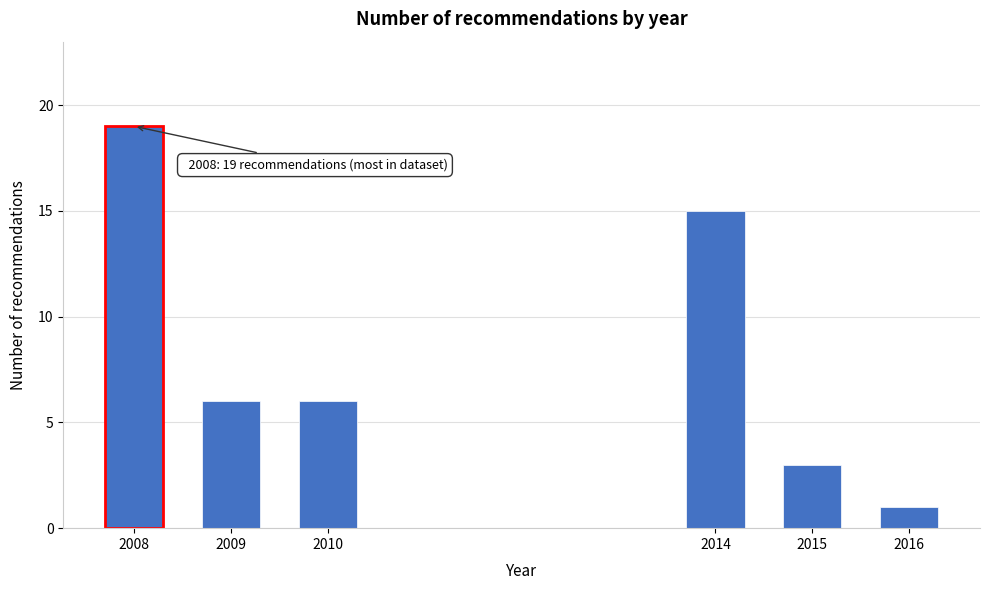

Reading right to left, list all the values displayed in this chart.

1	3	15	6	6	19